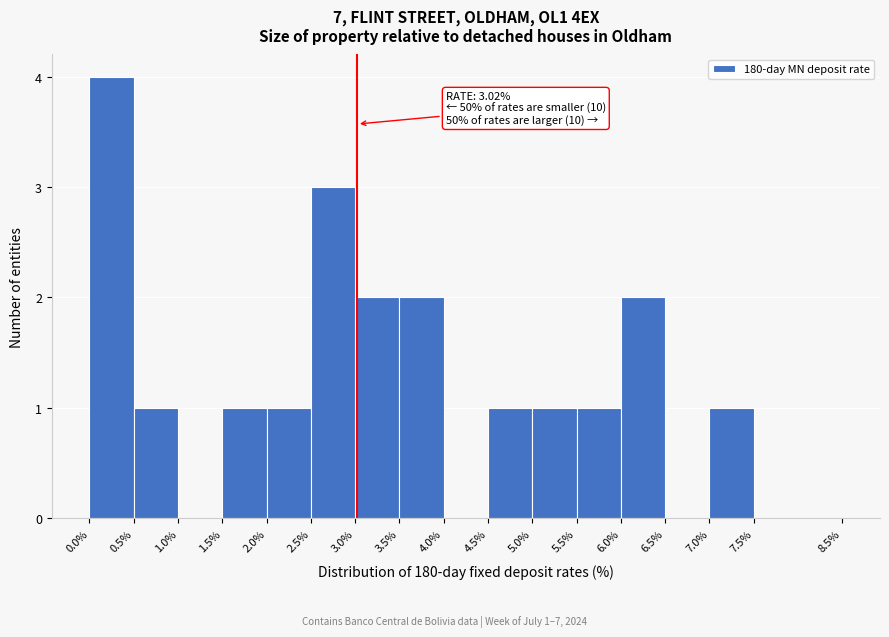

Which range on the x-axis has the tallest bar?

0.0% to 0.5%